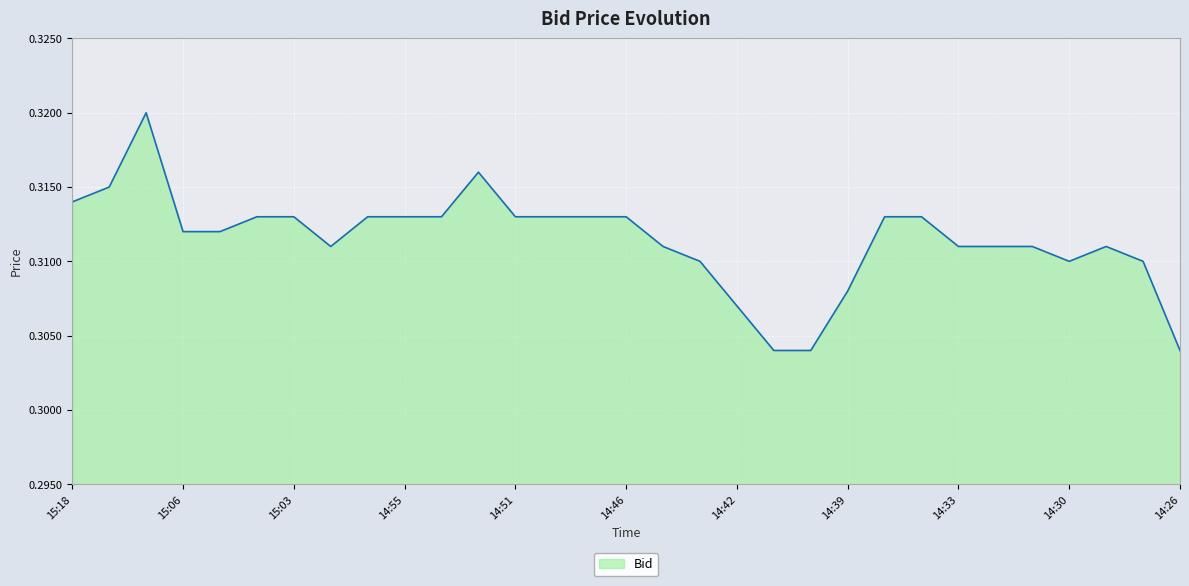

How many lines are shown in the chart?

1